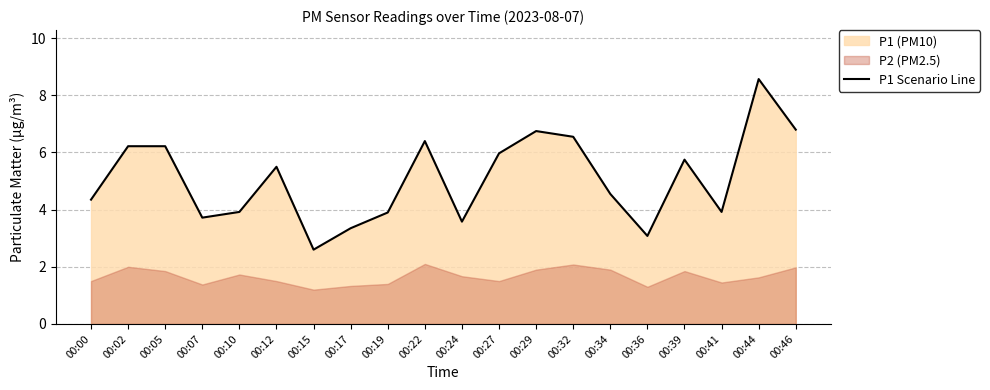

Which label corresponds to the largest value in the chart?

00:44